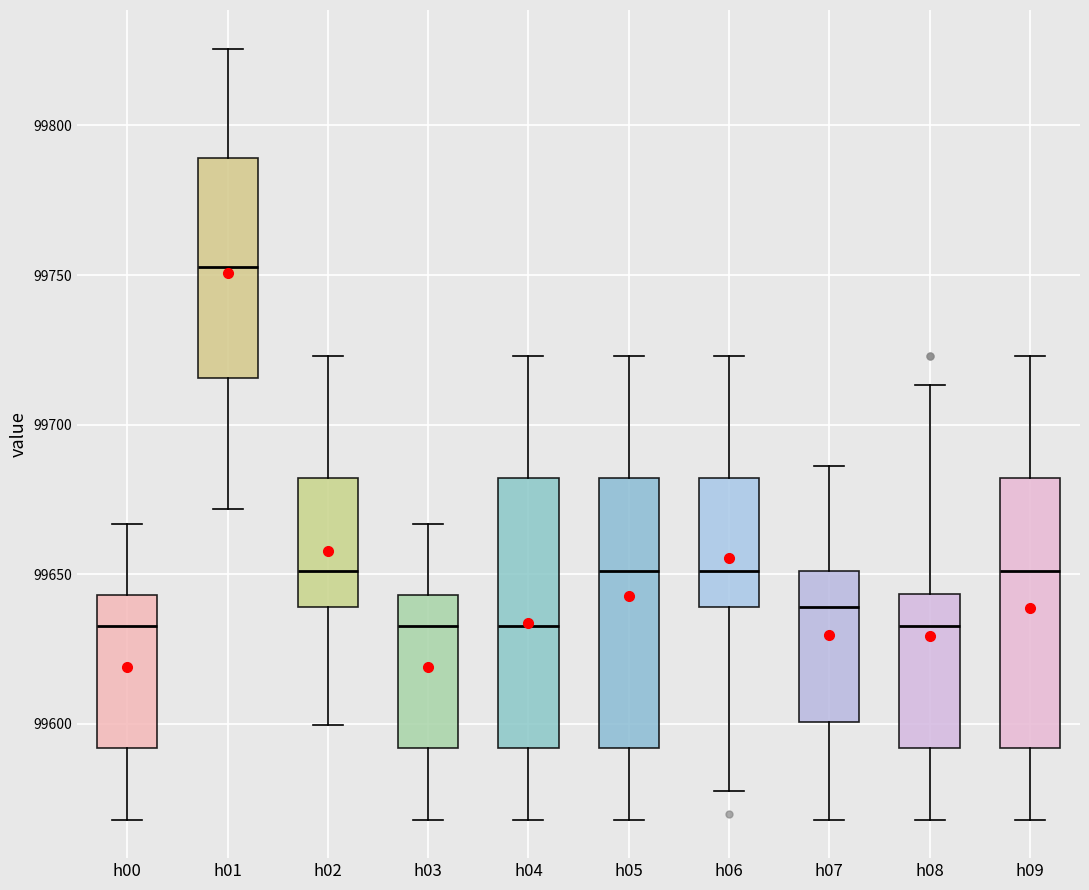

Where does the lower whisker of the box for h07 end on the y-axis? The values are not printed on the chart, so give them approximately, as read against the axis.

99570